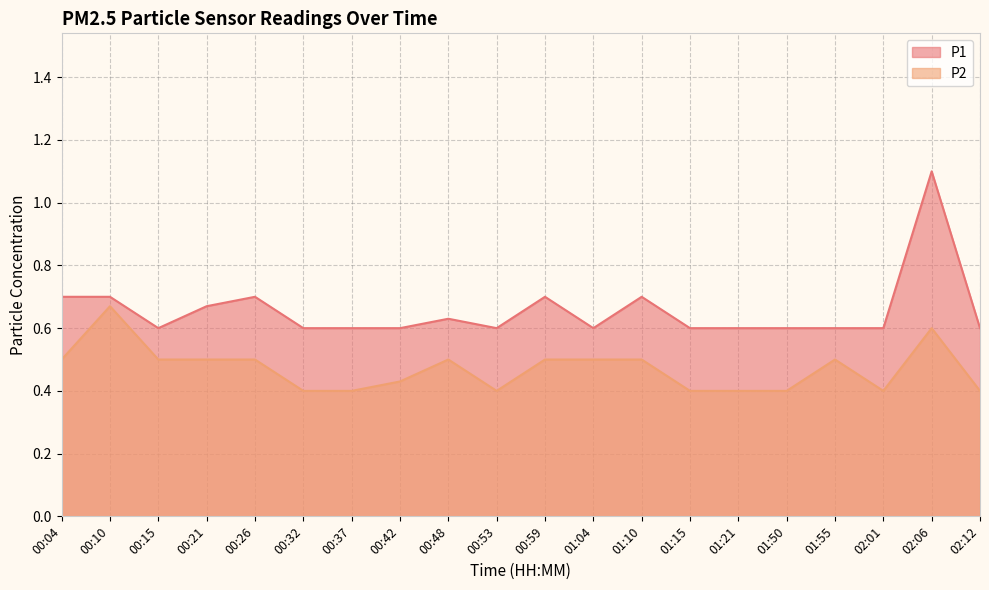

The value of P2 at 00:21 is 0.8. True or false?

False